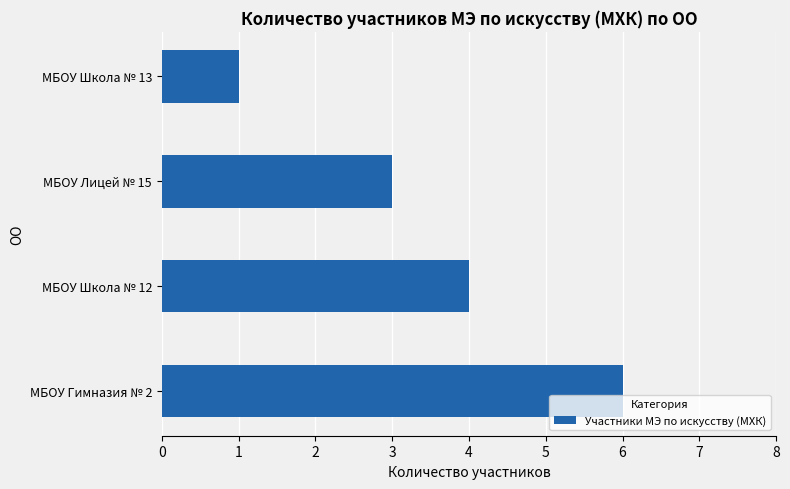

How many series are shown in this chart?

1